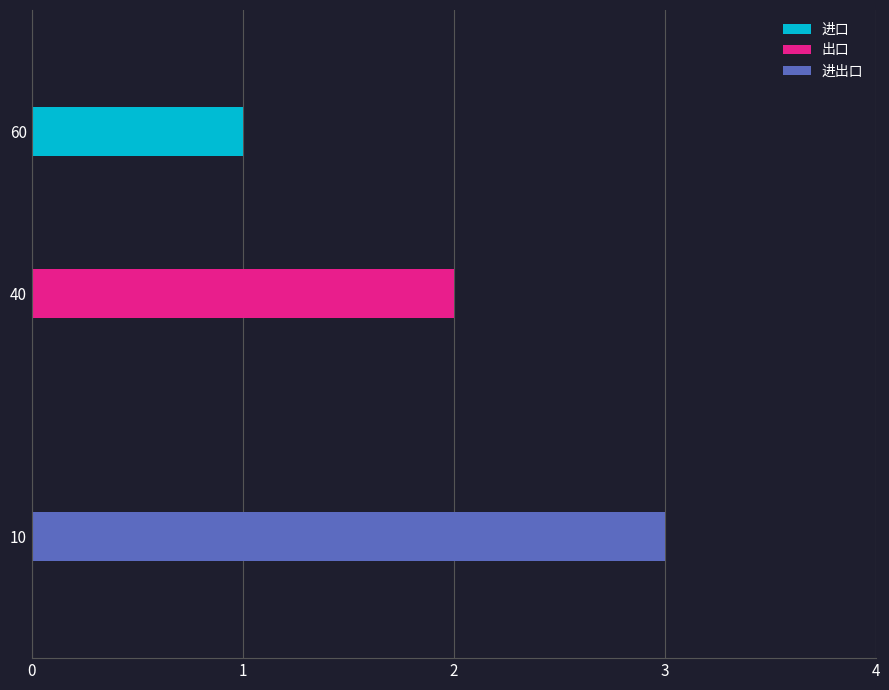

What is the smallest value displayed?

1